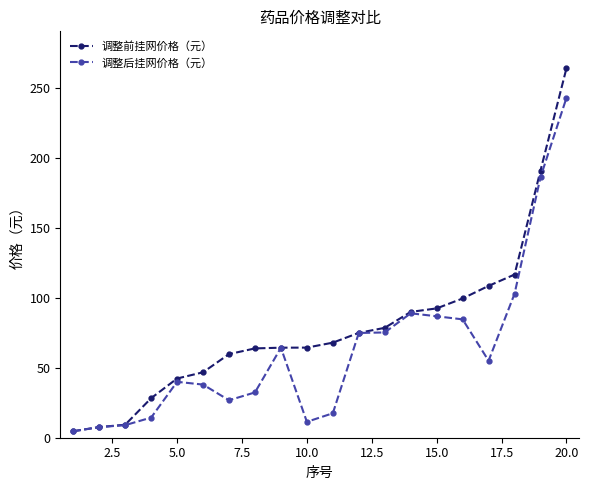

What is the value of the 调整前挂网价格（元） point at the 8th from the left?

63.9